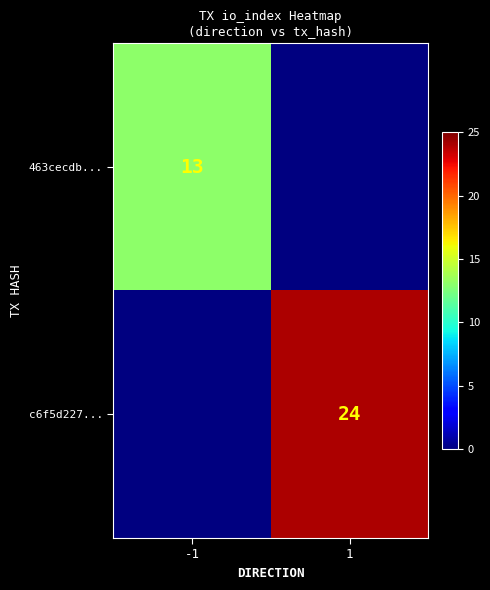

Is it true that c6f5d227... equals 24 at 1?

True